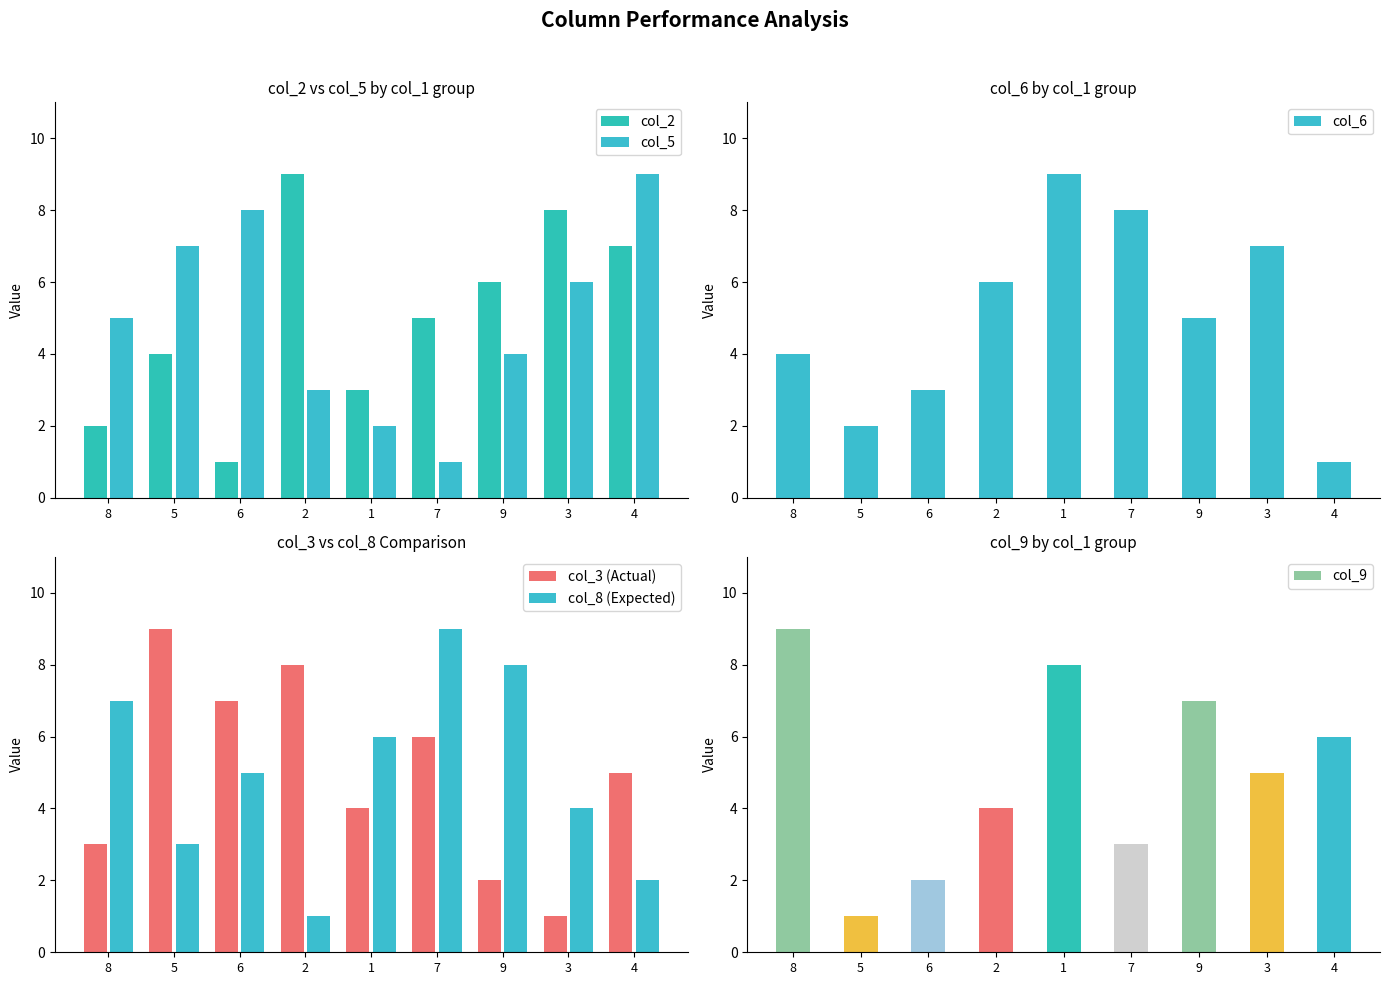

At which label does col_5 reach its minimum?

7